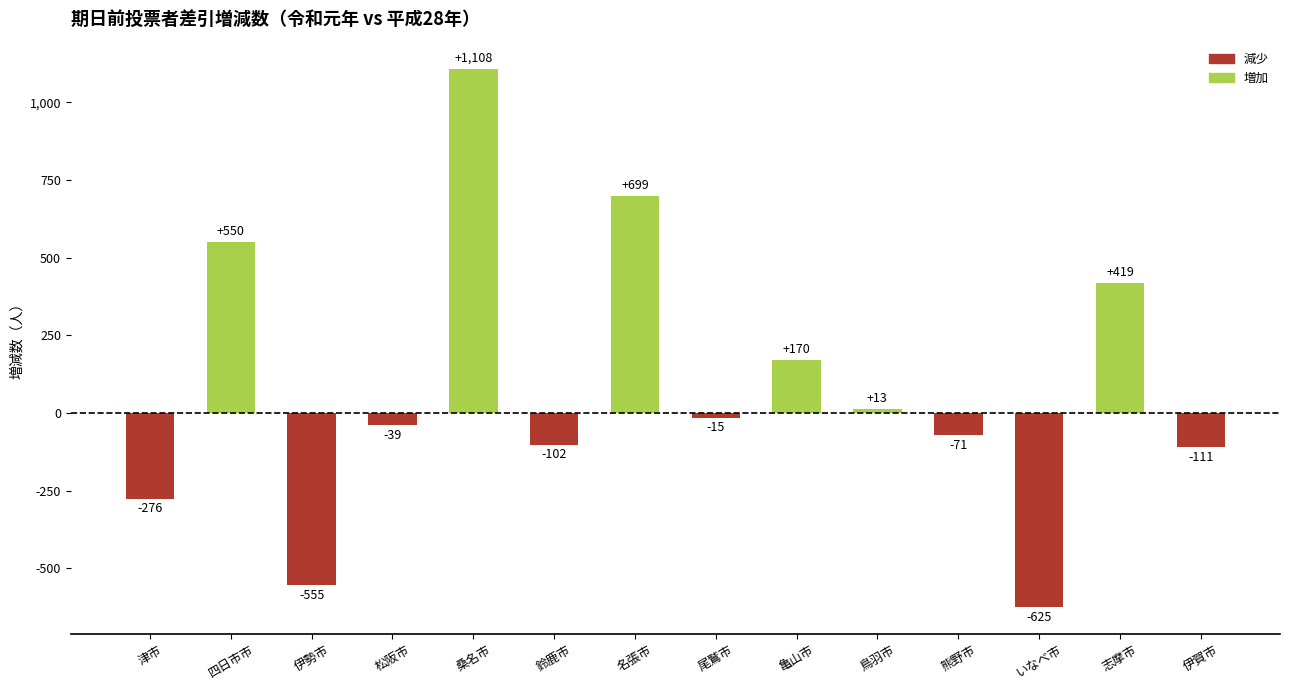

Reading left to right, what are all the values shown in this chart?

津市=-276	四日市市=550	伊勢市=-555	松阪市=-39	桑名市=1108	鈴鹿市=-102	名張市=699	尾鷲市=-15	亀山市=170	鳥羽市=13	熊野市=-71	いなべ市=-625	志摩市=419	伊賀市=-111